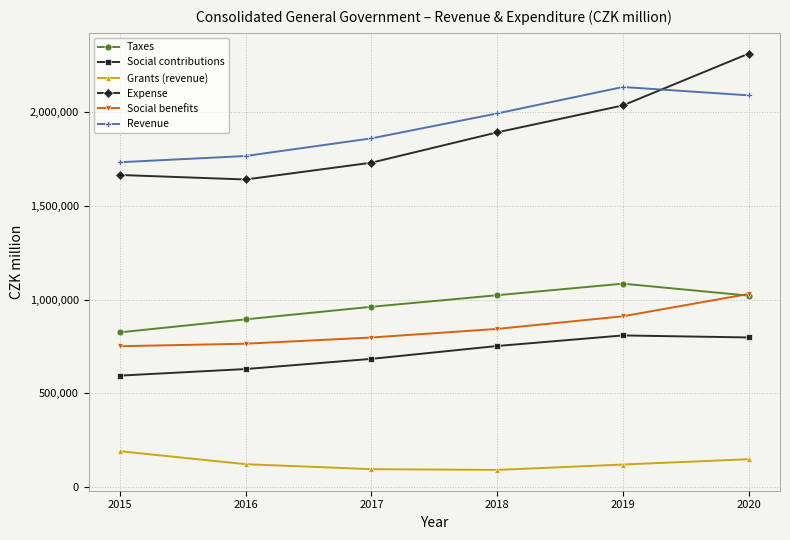

What is the value of the Grants (revenue) point at the 6th from the left?

148372.3